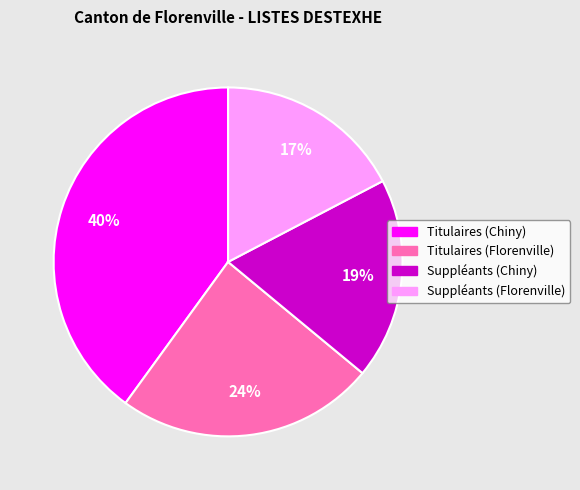

What percentage is the Titulaires (Florenville) slice, to the nearest percent?

24%